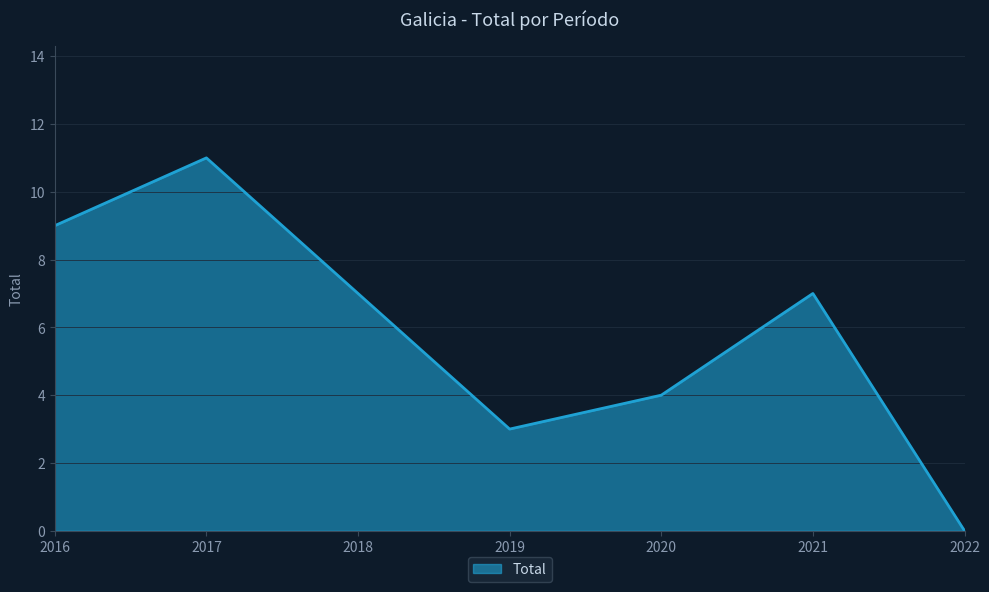

What is the approximate value at 2019, to the nearest 5?

5